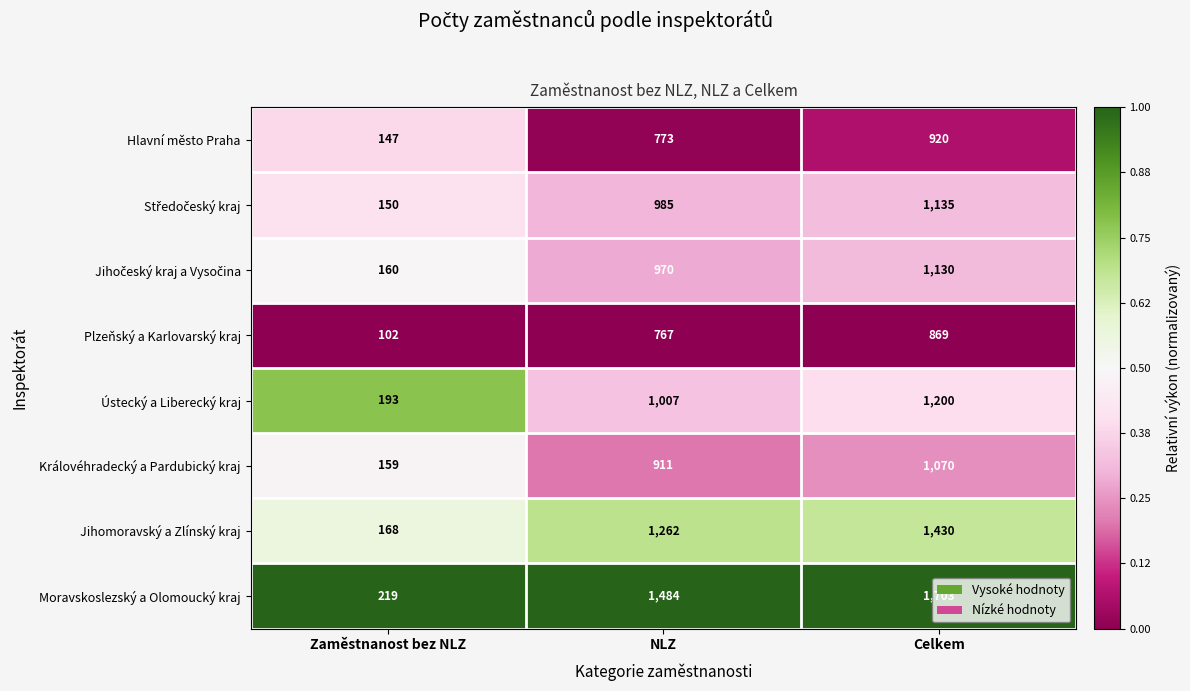

What is the greatest value displayed?

1703